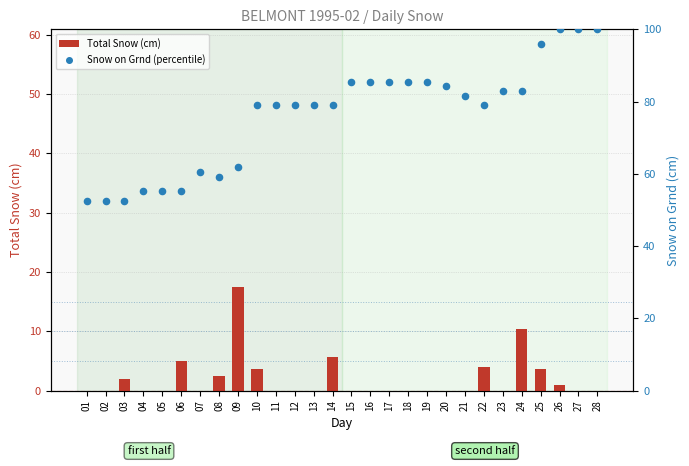

Which series has the largest total across all categories?

Snow on Grnd (percentile)